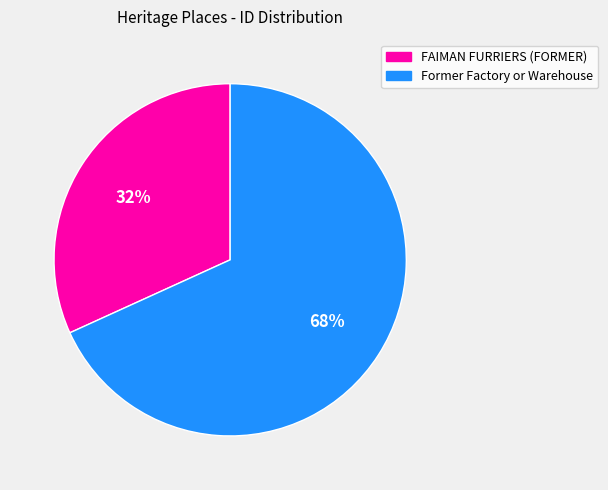

The Former Factory or Warehouse slice represents 68% of the pie. True or false?

True